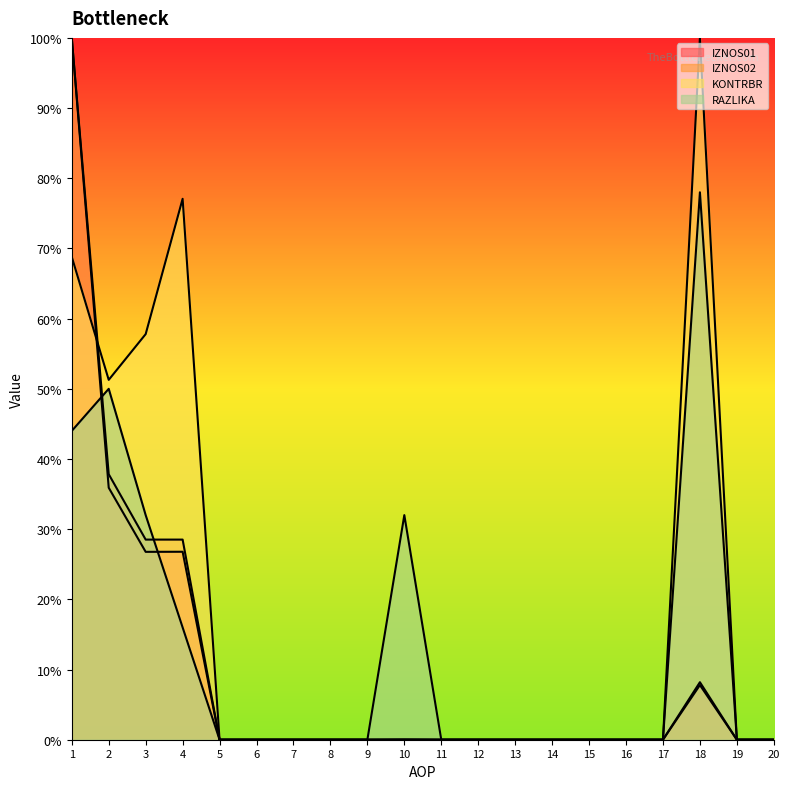

True or false: RAZLIKA and KONTRBR cross at least once.

False